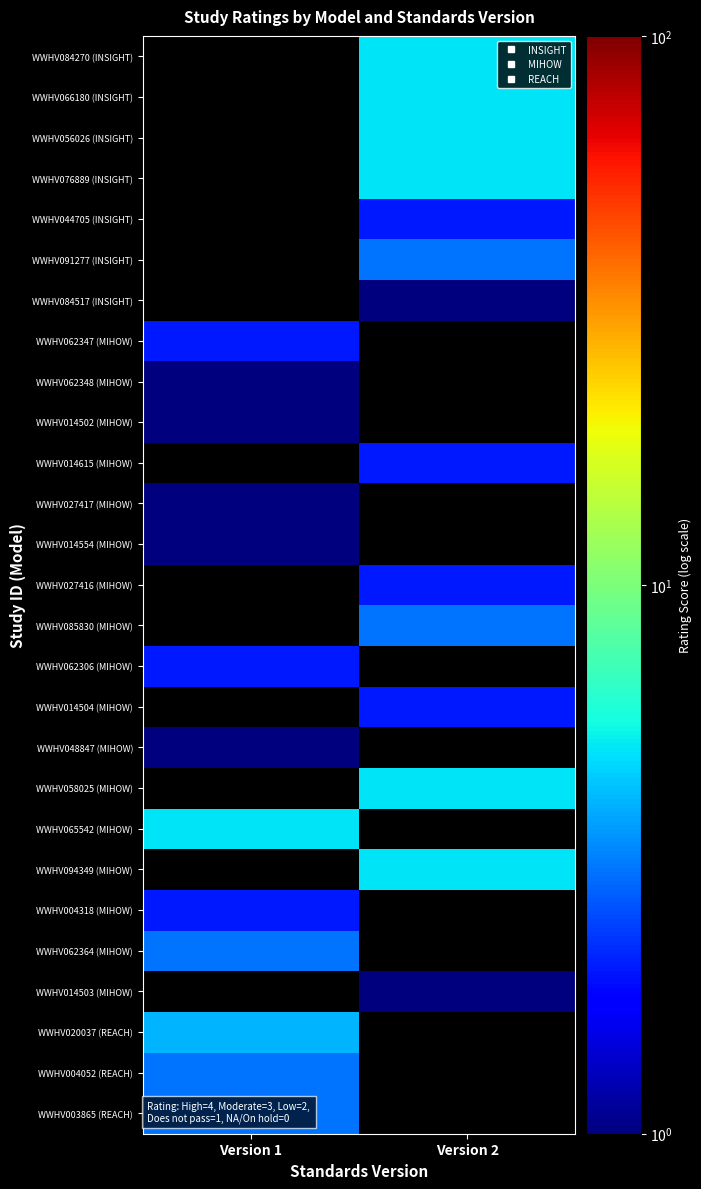

List the series in order of their peak value, highest first.

WWHV084270 (INSIGHT), WWHV066180 (INSIGHT), WWHV056026 (INSIGHT), WWHV076889 (INSIGHT), WWHV058025 (MIHOW), WWHV065542 (MIHOW), WWHV094349 (MIHOW), WWHV020037 (REACH), WWHV091277 (INSIGHT), WWHV085830 (MIHOW), WWHV062364 (MIHOW), WWHV004052 (REACH), WWHV003865 (REACH), WWHV044705 (INSIGHT), WWHV062347 (MIHOW), WWHV014615 (MIHOW), WWHV027416 (MIHOW), WWHV062306 (MIHOW), WWHV014504 (MIHOW), WWHV004318 (MIHOW), WWHV084517 (INSIGHT), WWHV062348 (MIHOW), WWHV014502 (MIHOW), WWHV027417 (MIHOW), WWHV014554 (MIHOW), WWHV048847 (MIHOW), WWHV014503 (MIHOW)